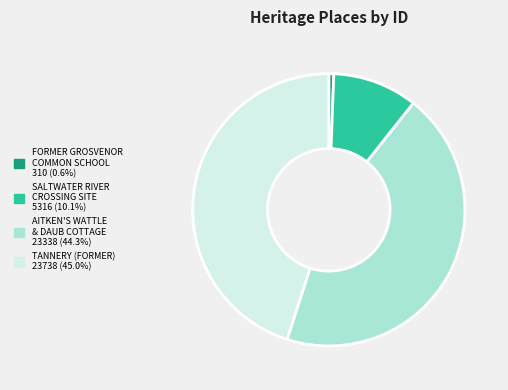

How many segments does this pie chart have?

4